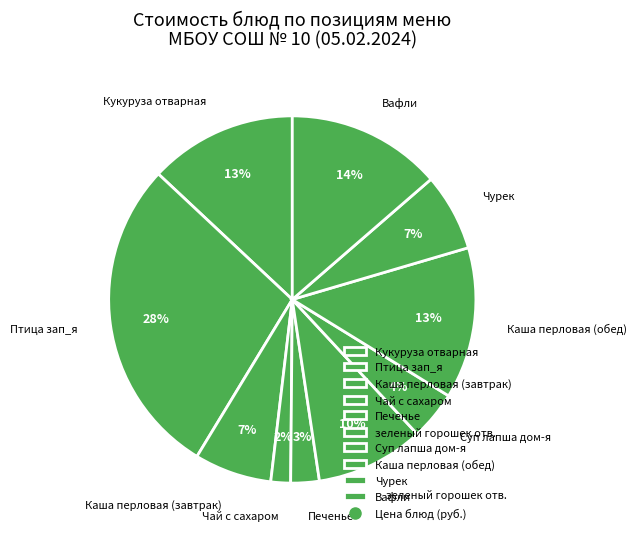

To the nearest percent, what is the average slice percentage?

10%